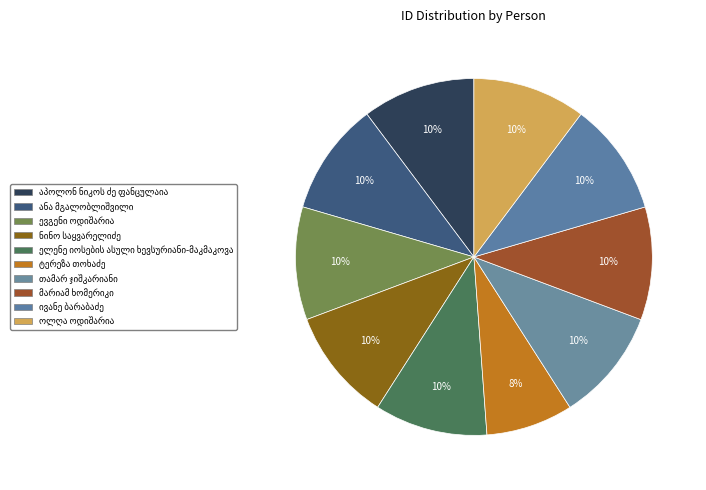

True or false: ტერეზა თოხაძე accounts for 1% of the total.

False